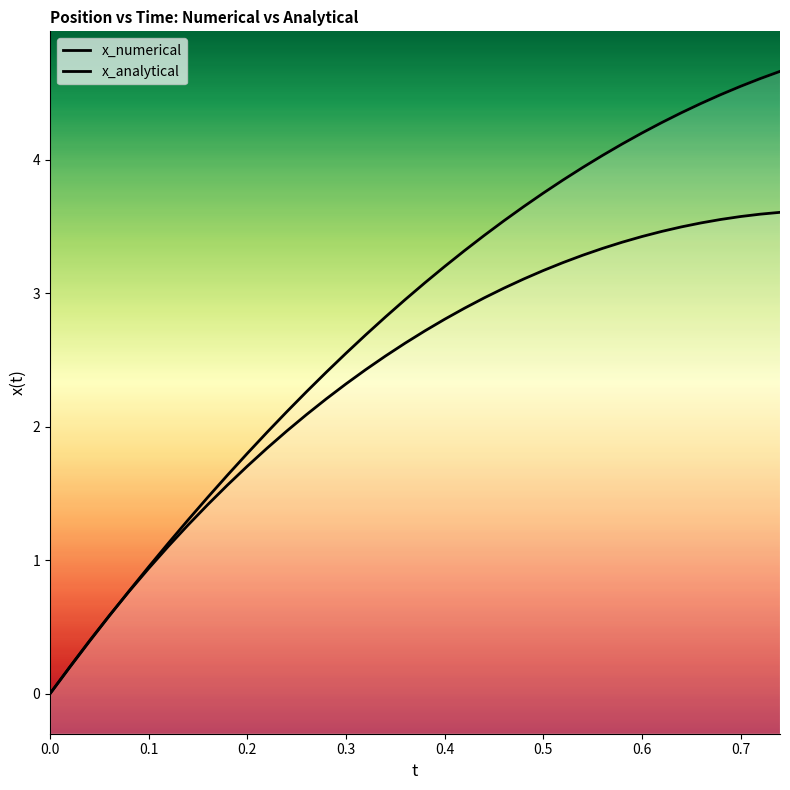

How many data points does each series have?

38